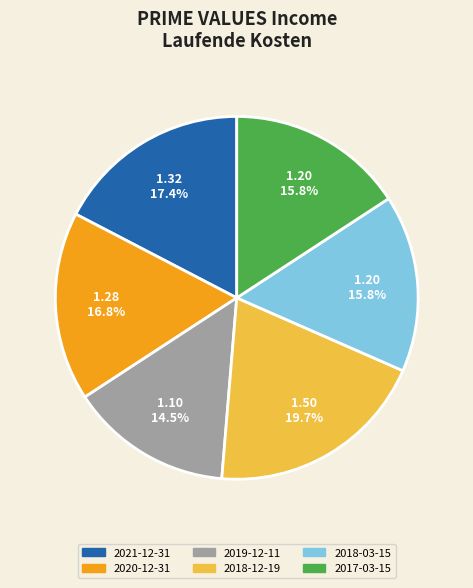

True or false: 2021-12-31 accounts for 17% of the total.

True